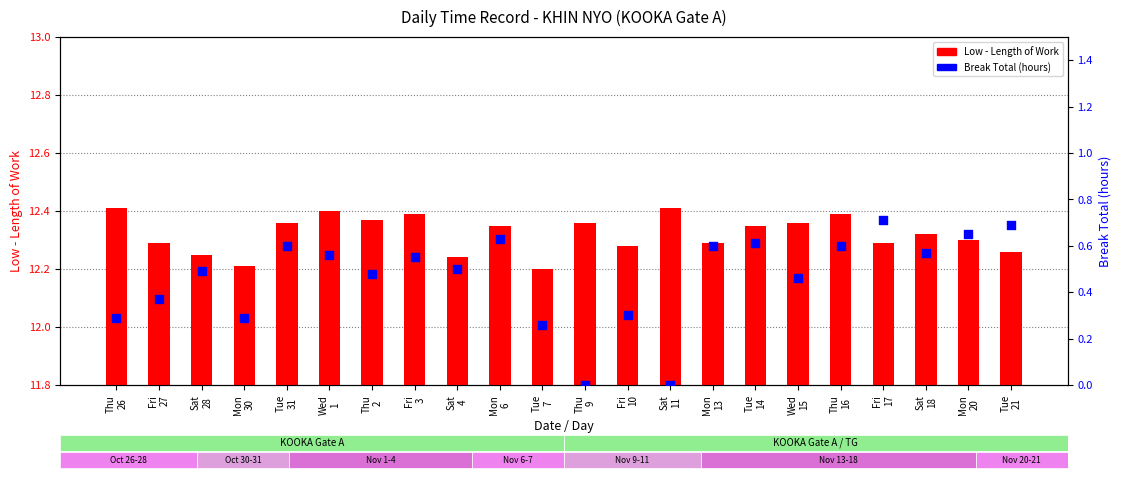

At how many categories does at least one series exceed 2?

22